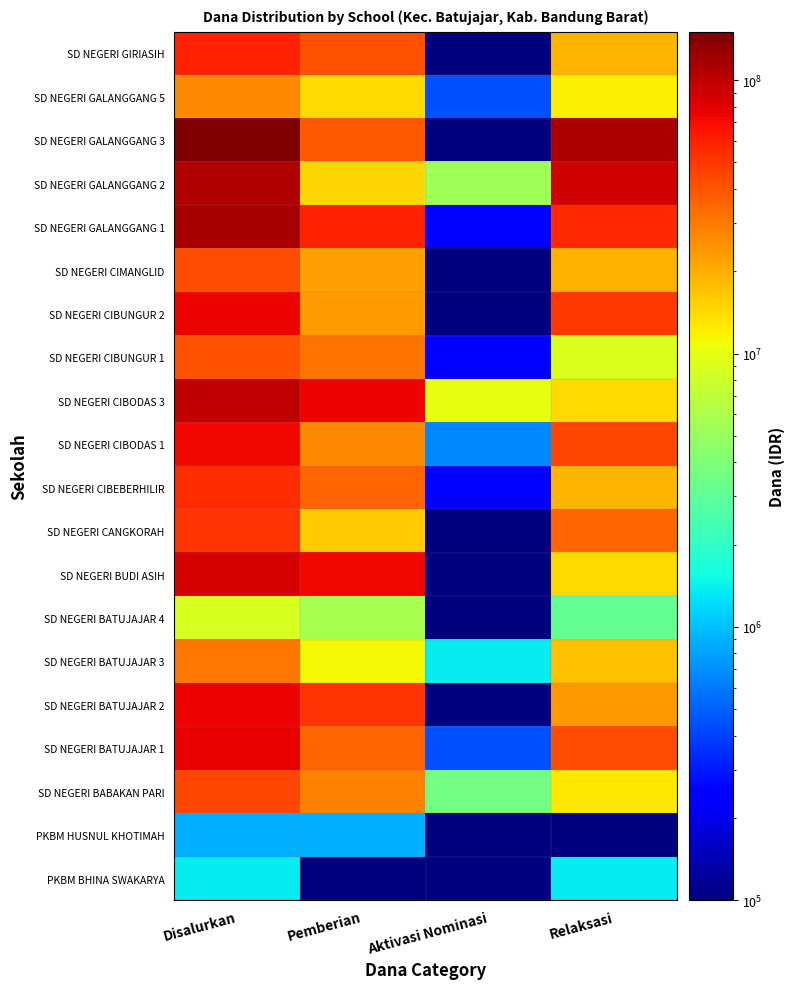

What is the total value across all series at Aktivasi Nominasi?

22725001.0